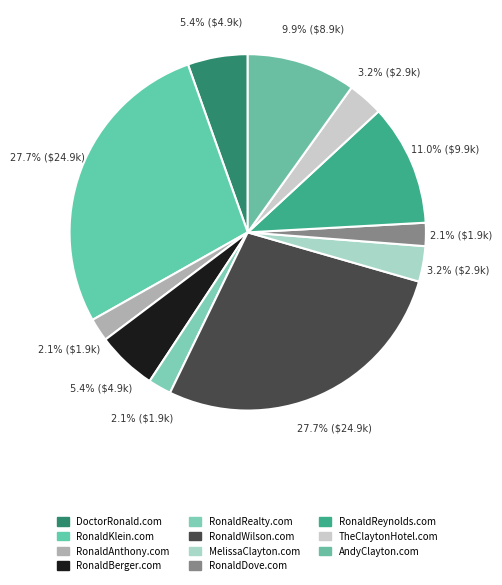

Which category has the biggest portion of the pie?

RonaldKlein.com